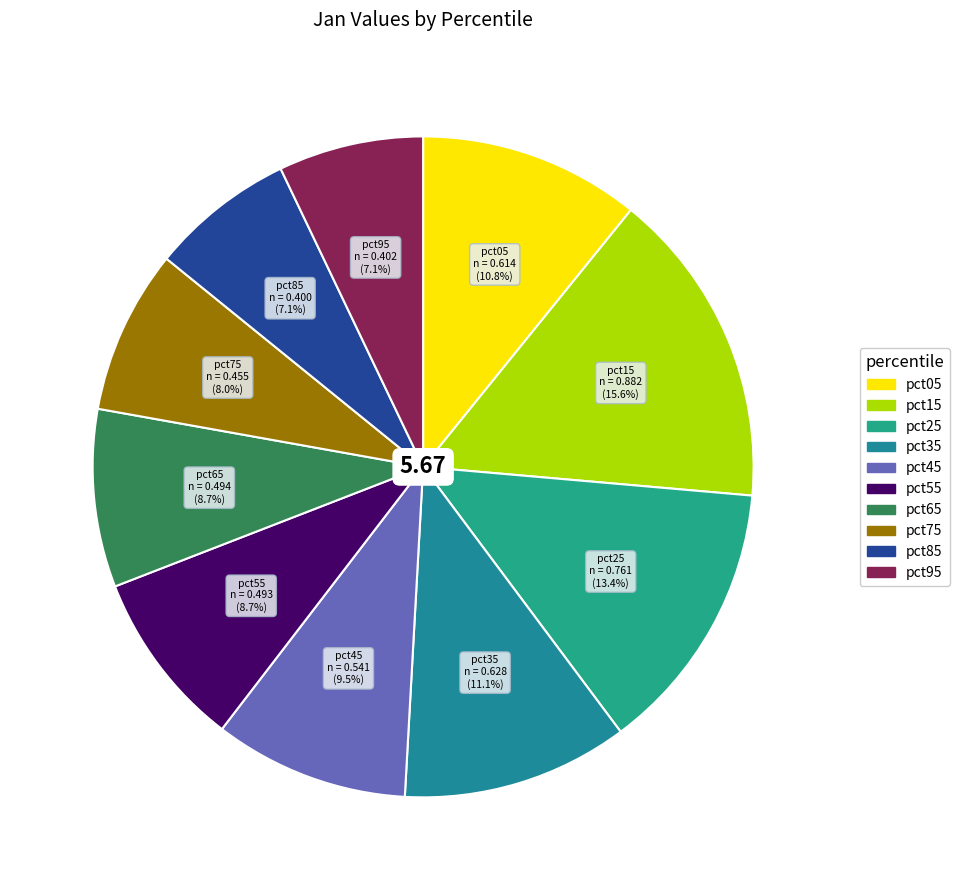

Which has a higher value, pct75 or pct35?

pct35